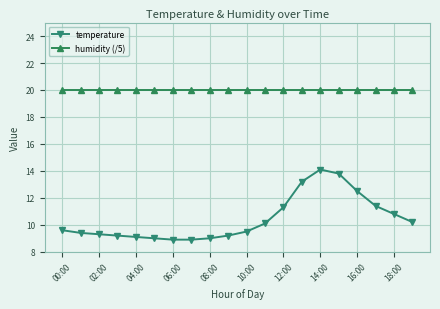

Which series has the largest total across all categories?

humidity (/5)